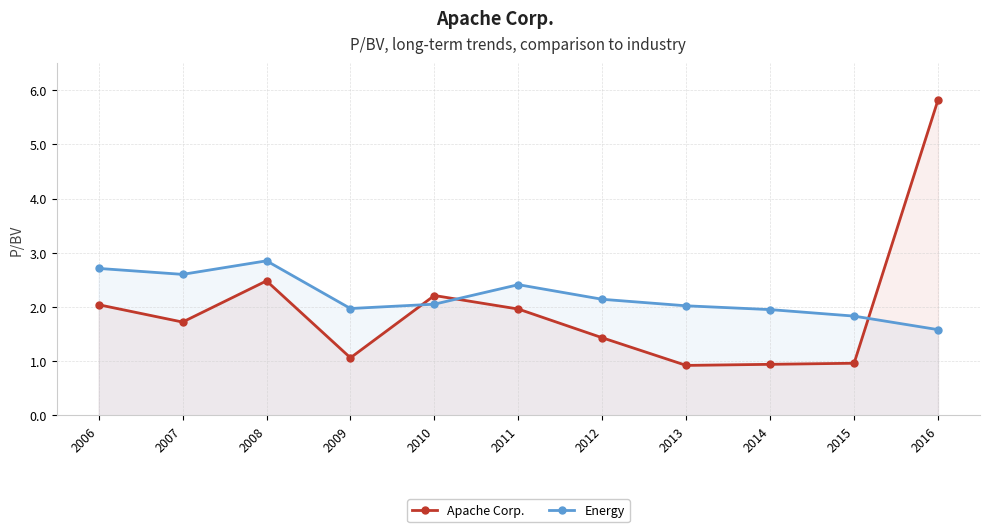

At which label does Apache Corp. first exceed 1?

2006